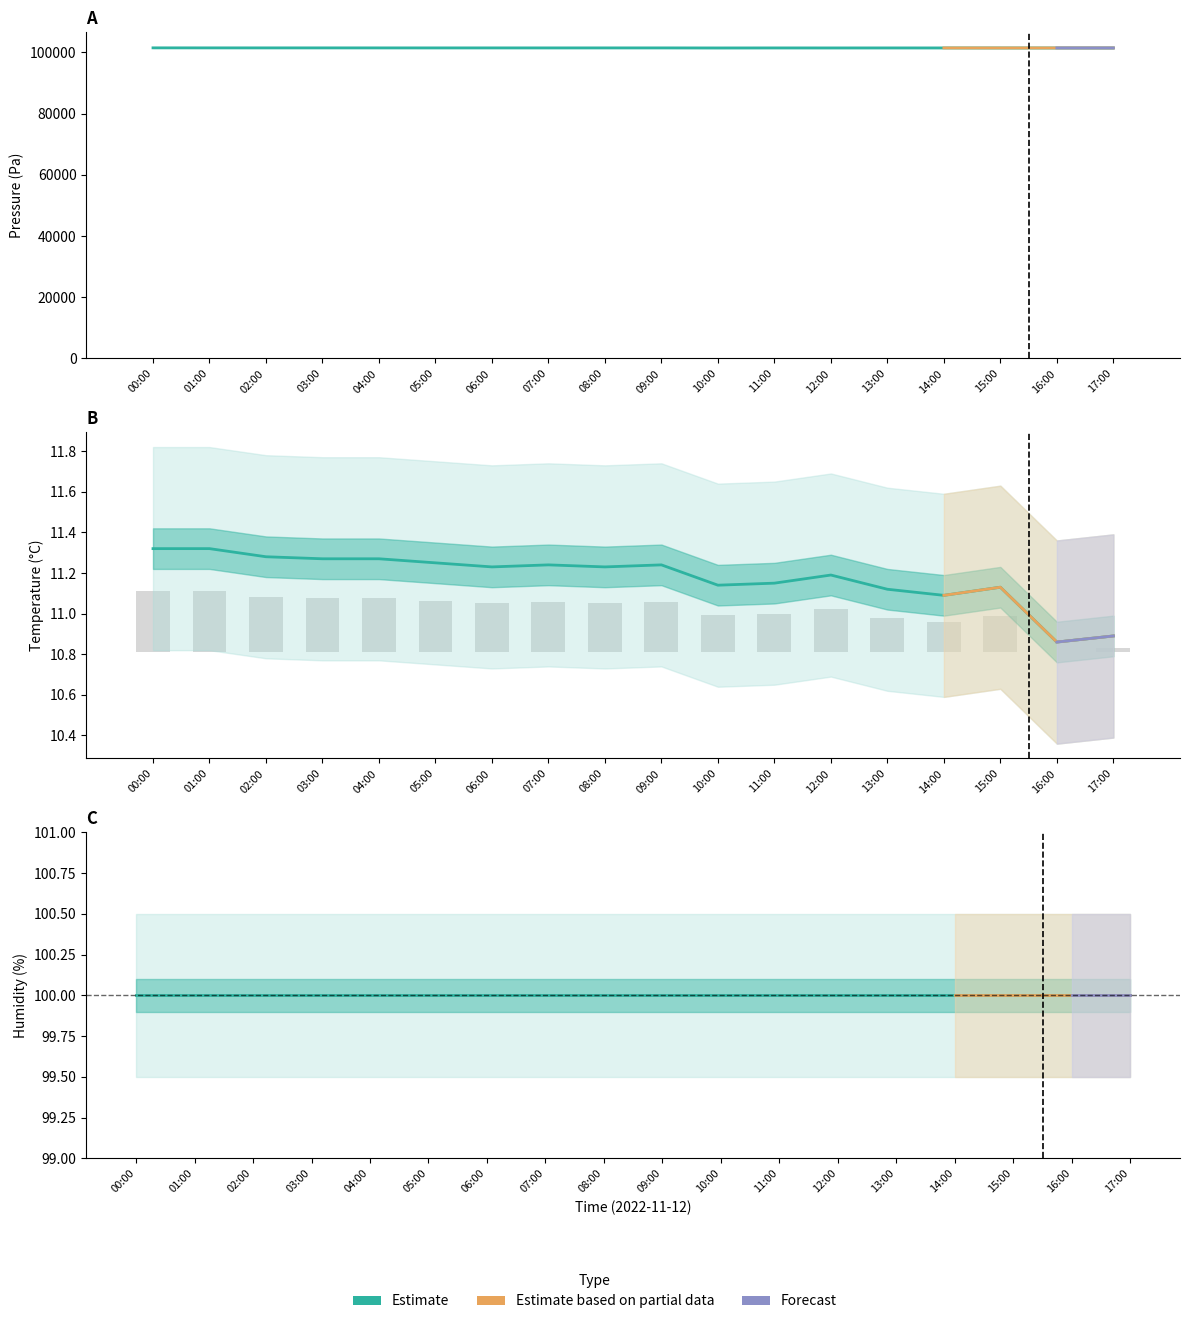

Which series has the largest total across all categories?

pressure